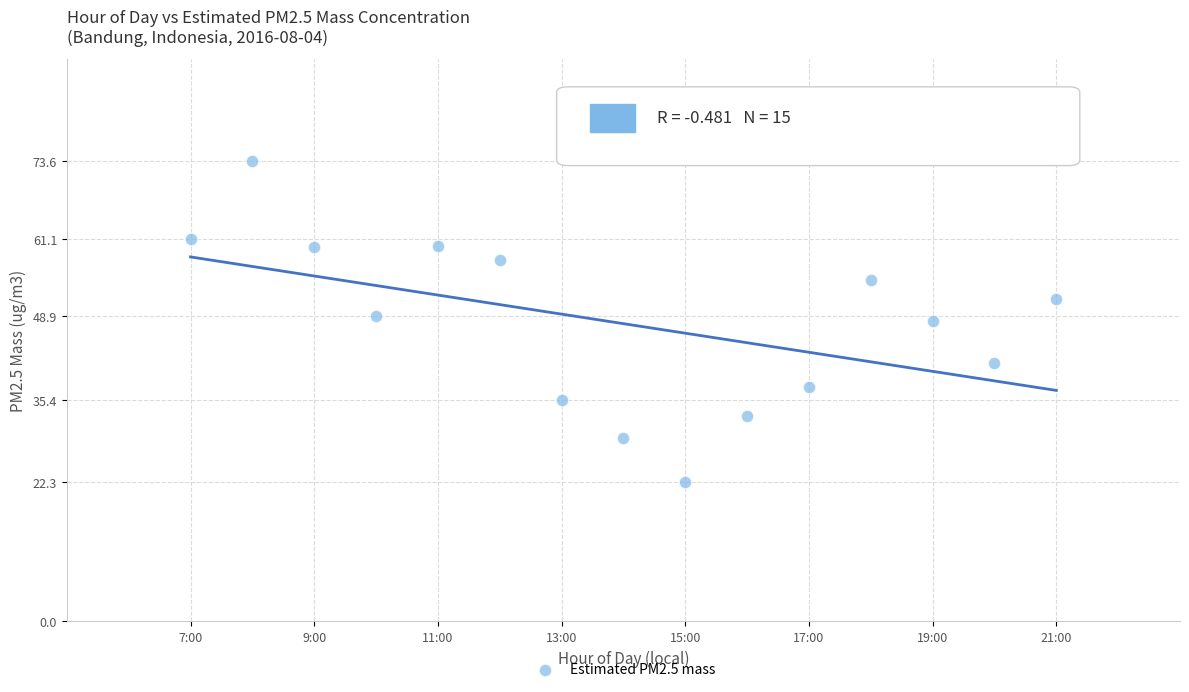

What is the range of Y values (max minus min)?

51.3